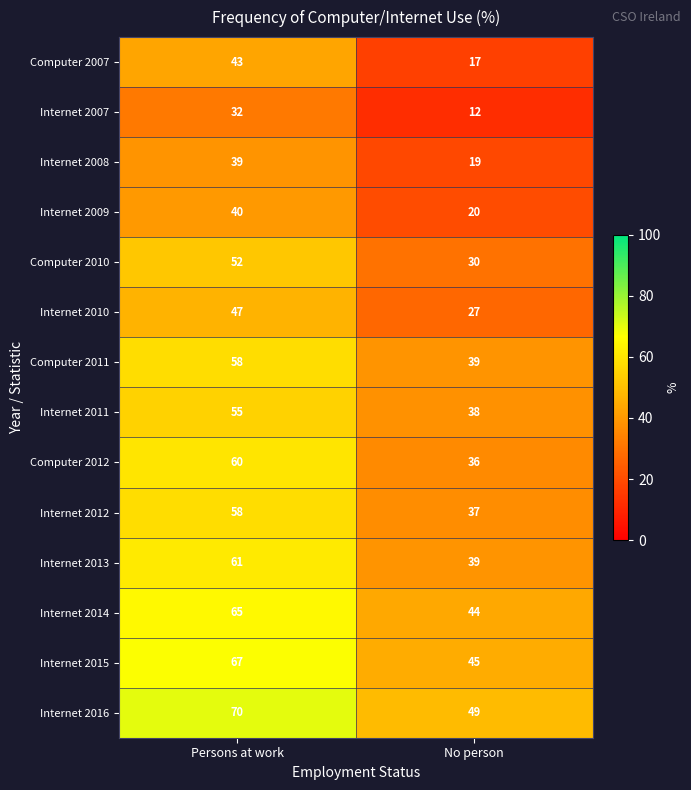

Which category has the highest value across all series?

Persons at work